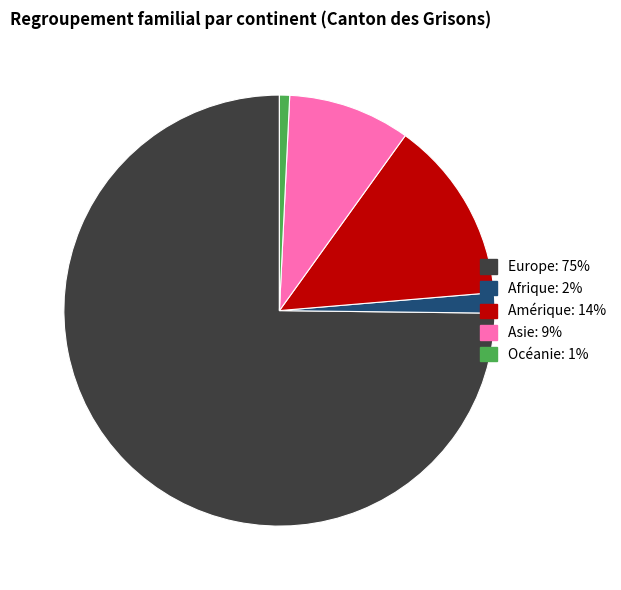

Is it true that Océanie is 1% of the pie?

True